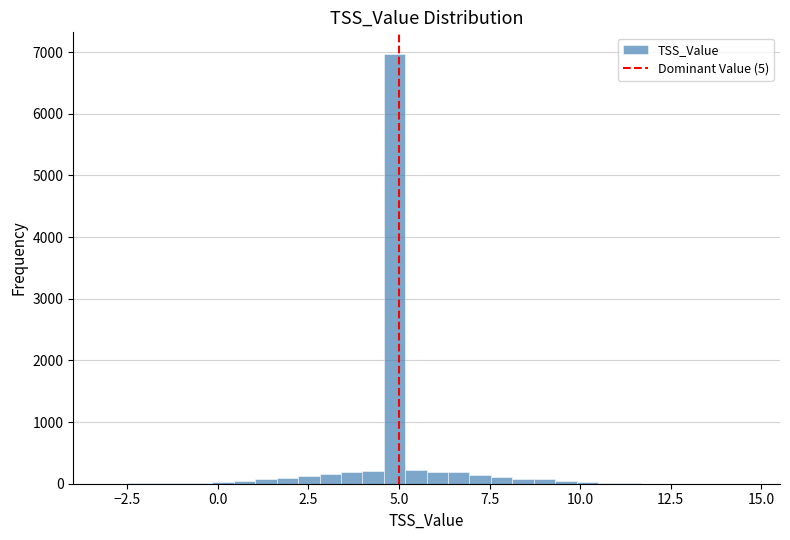

Read against the x-axis, roughly where is the centre of the tallest bar?

5.0